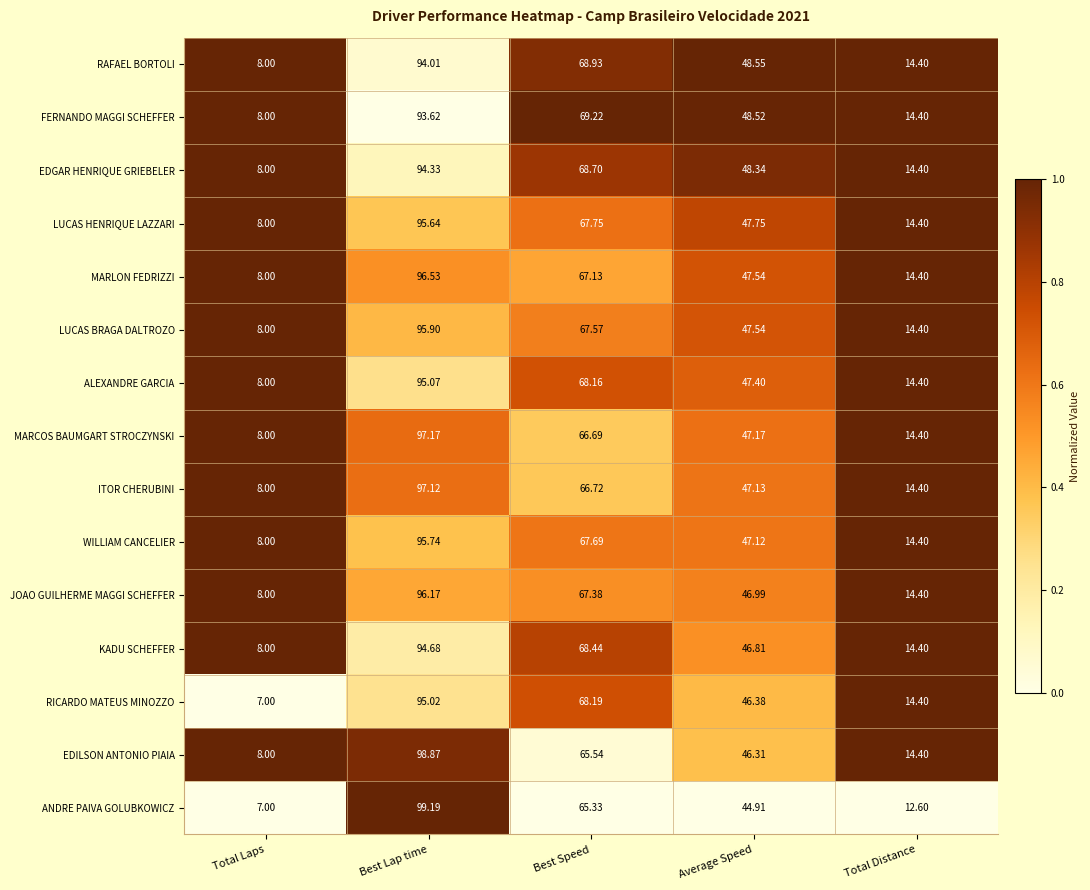

At Best Lap time, list the series in order from largest to smallest.

ANDRE PAIVA GOLUBKOWICZ, EDILSON ANTONIO PIAIA, MARCOS BAUMGART STROCZYNSKI, ITOR CHERUBINI, MARLON FEDRIZZI, JOAO GUILHERME MAGGI SCHEFFER, LUCAS BRAGA DALTROZO, WILLIAM CANCELIER, LUCAS HENRIQUE LAZZARI, ALEXANDRE GARCIA, RICARDO MATEUS MINOZZO, KADU SCHEFFER, EDGAR HENRIQUE GRIEBELER, RAFAEL BORTOLI, FERNANDO MAGGI SCHEFFER